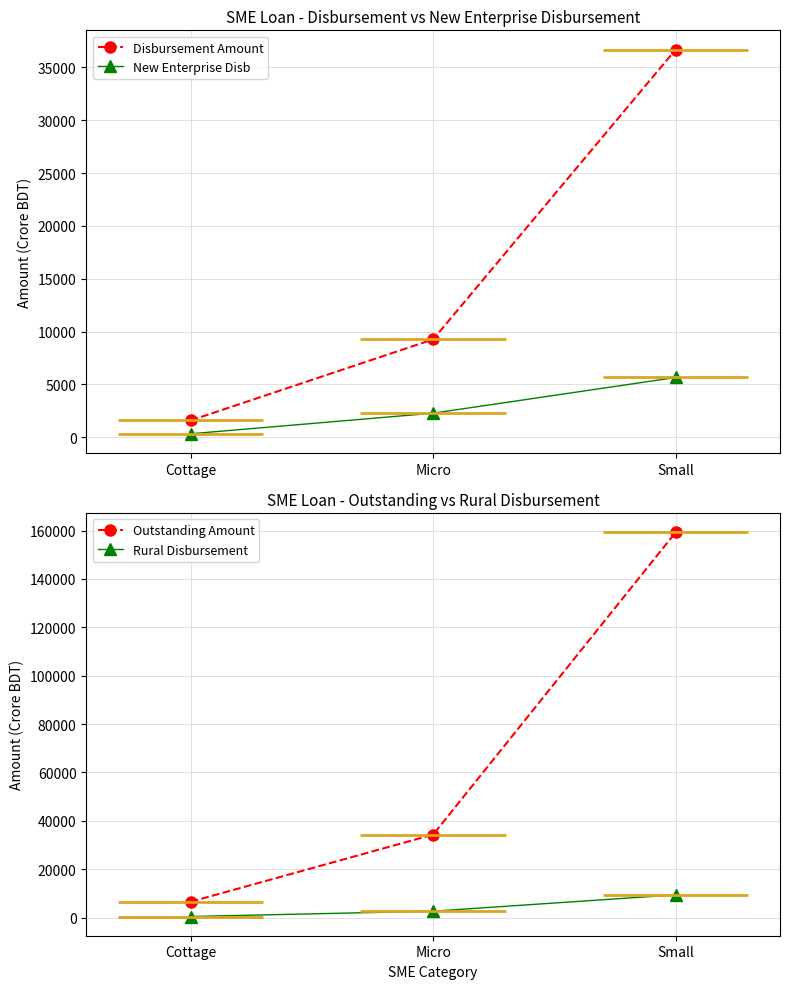

Which has a higher value, Small or Cottage?

Small